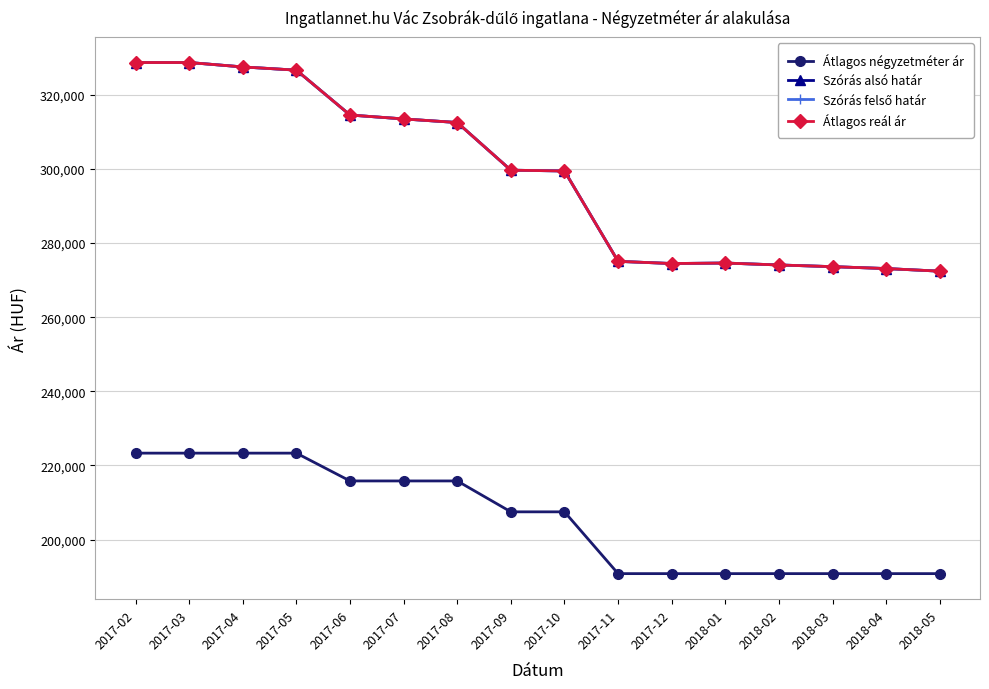

Rank the categories by Szórás felső határ value from highest to lowest.

2017-02, 2017-03, 2017-04, 2017-05, 2017-06, 2017-07, 2017-08, 2017-09, 2017-10, 2017-11, 2018-01, 2017-12, 2018-02, 2018-03, 2018-04, 2018-05